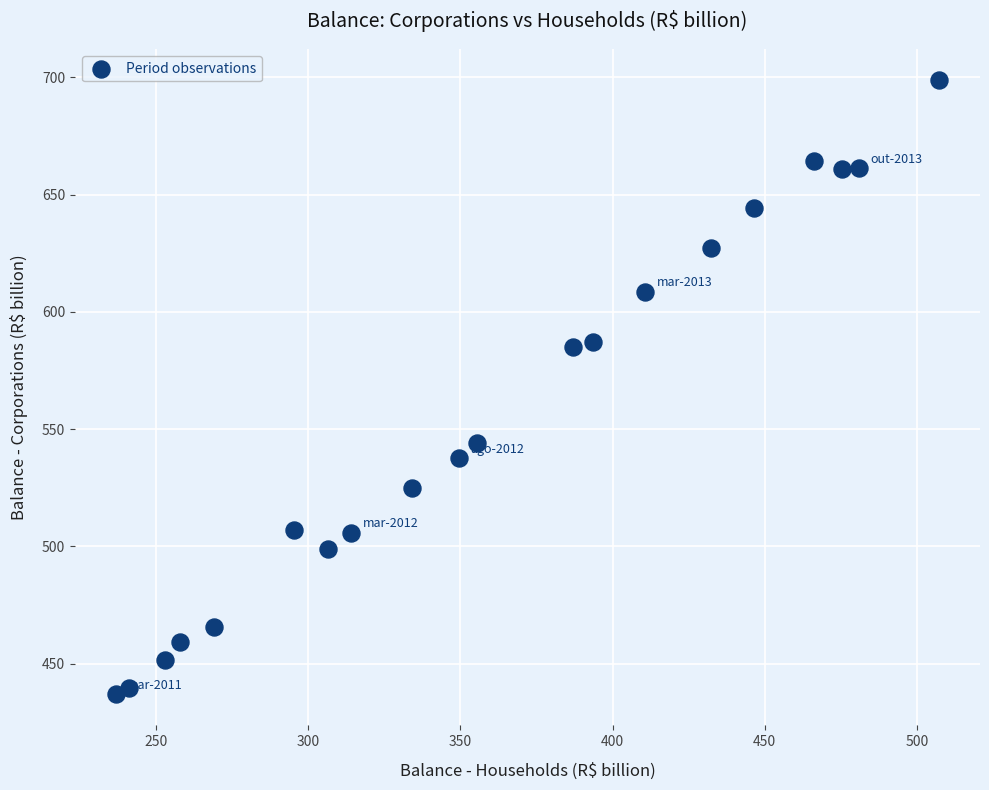

What is the range of X values (max minus min)?

270.3